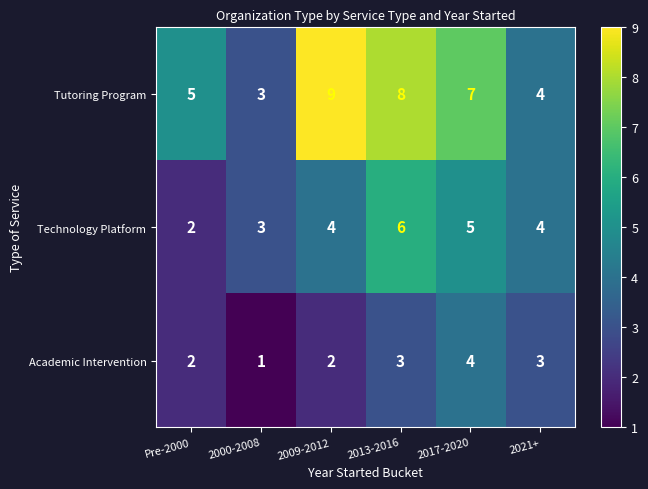

Count the number of data series in this chart.

3